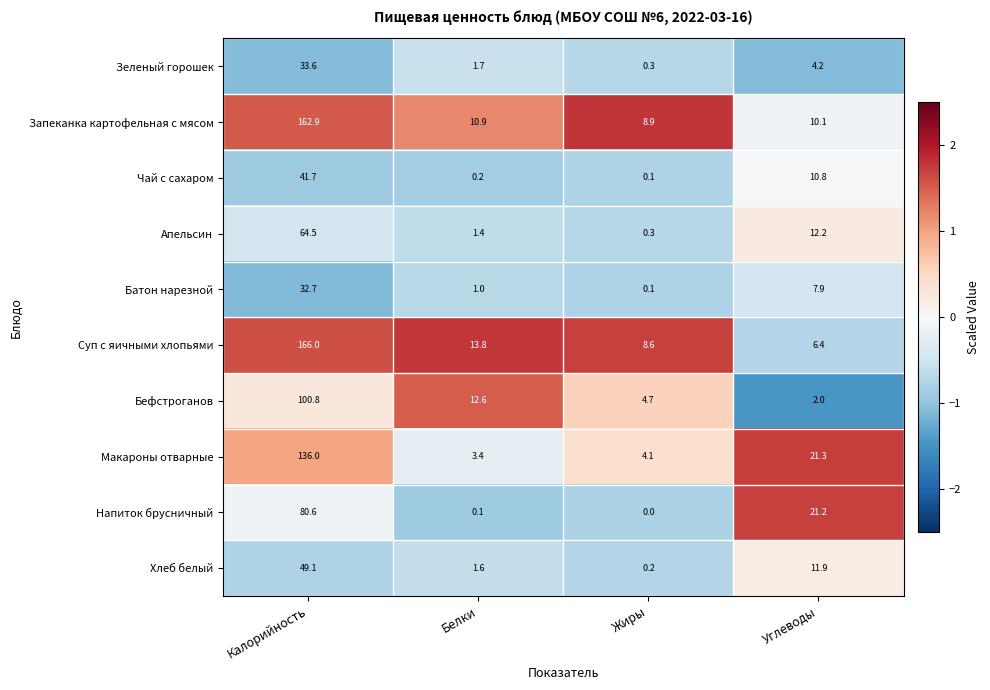

Which series has the largest total across all categories?

Суп с яичными хлопьями